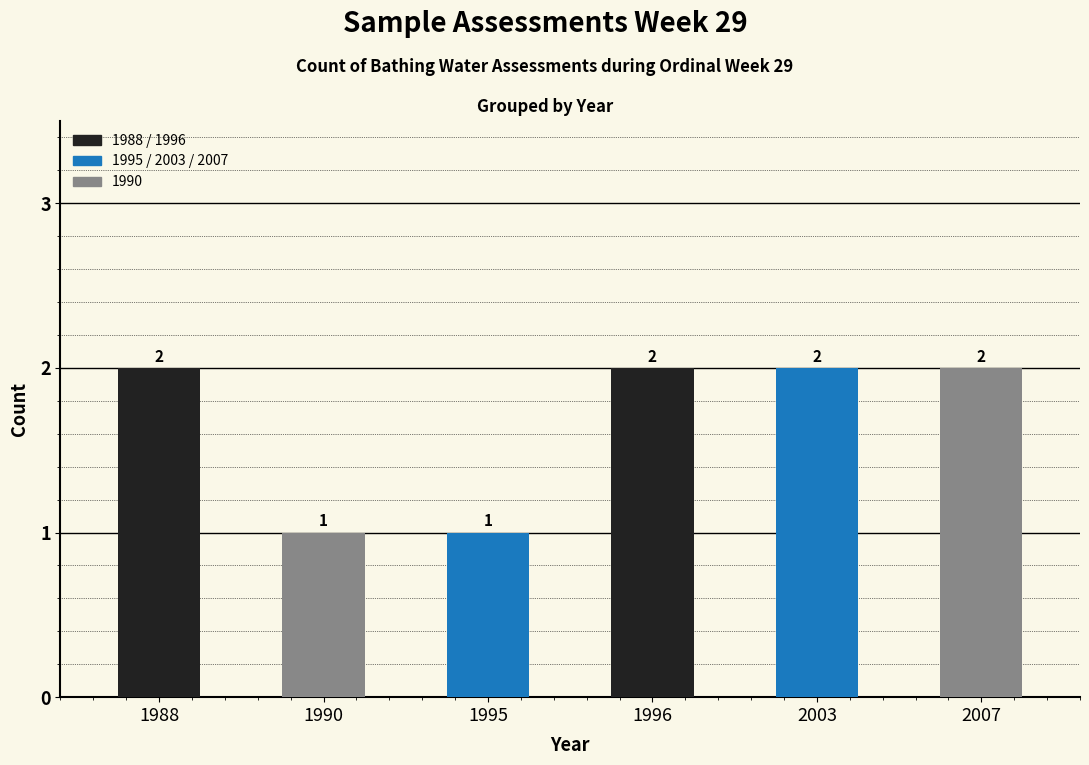

How many series are shown in this chart?

1